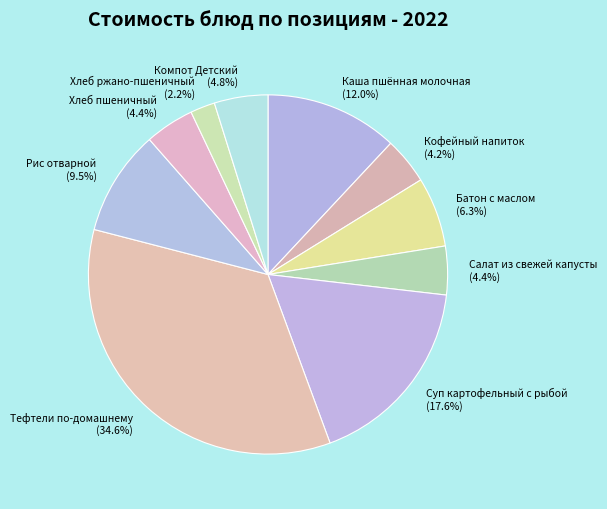

What portion of the pie excludes Тефтели по-домашнему?

65.4%